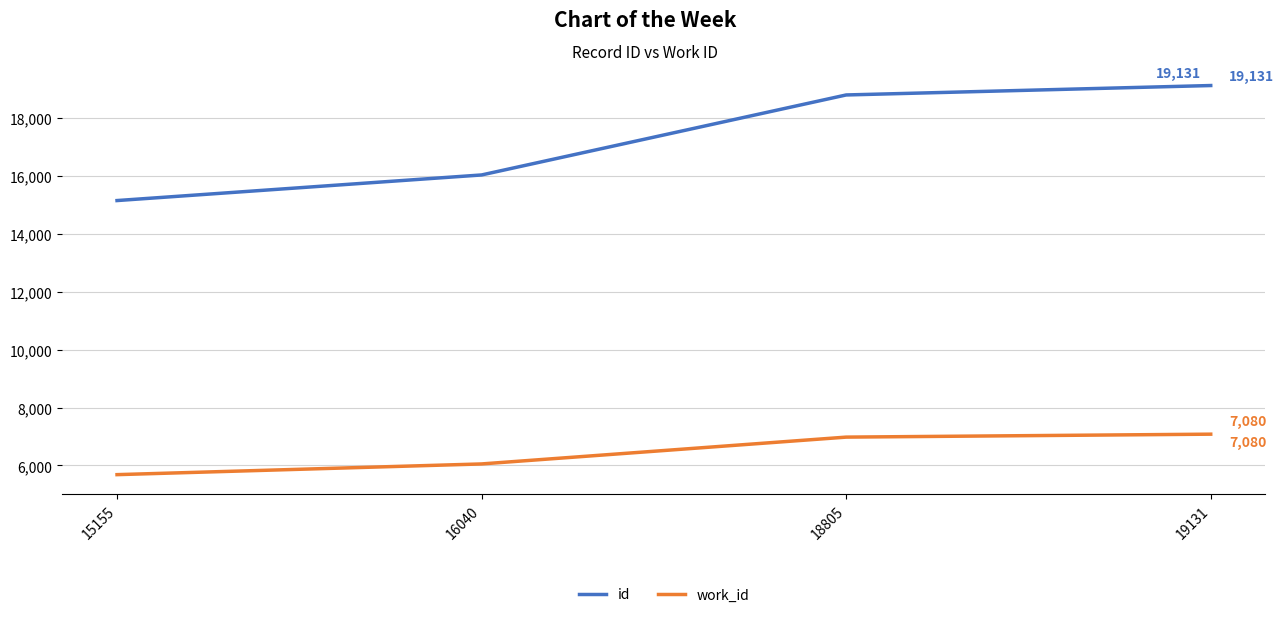

What is the difference between the second highest and minimum values in the work_id series?

1297